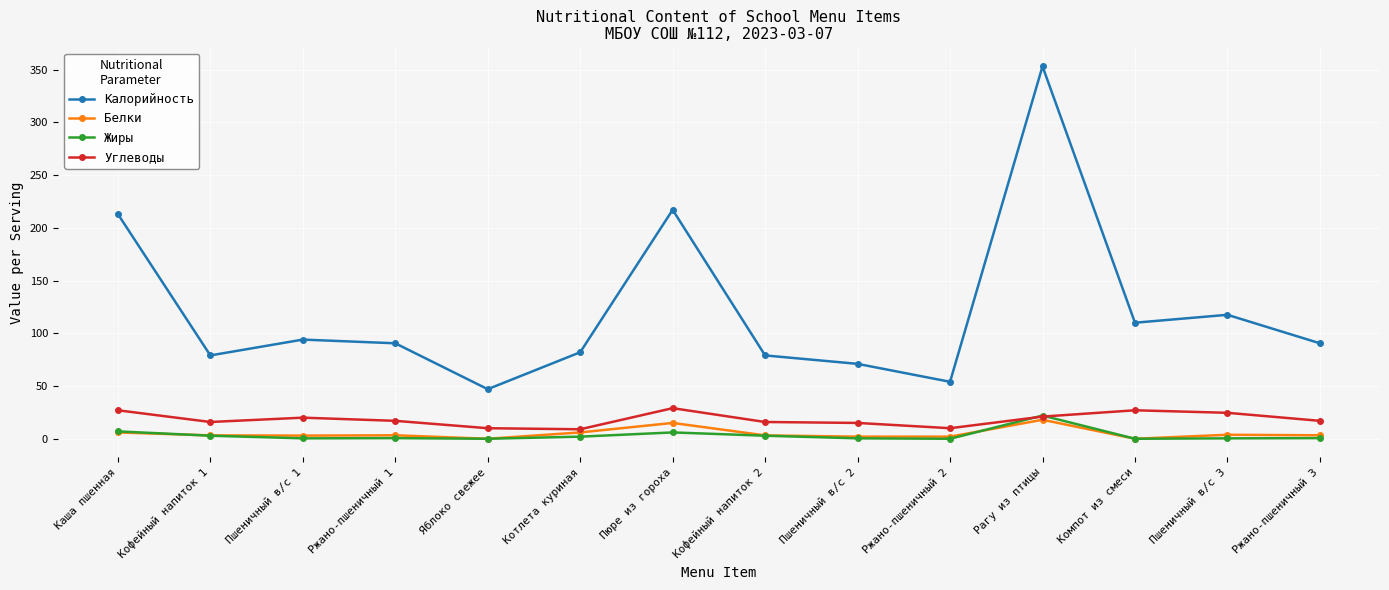

What is the highest value of the Калорийность series?

353.0